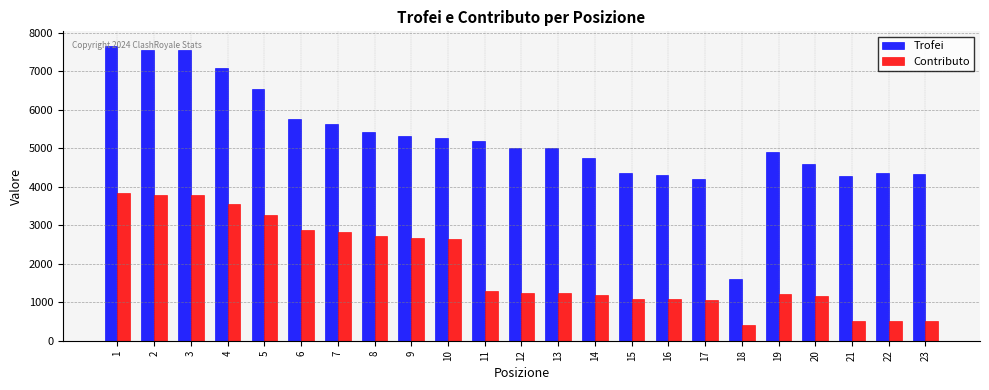

What is the average value of the Contributo series?

1932